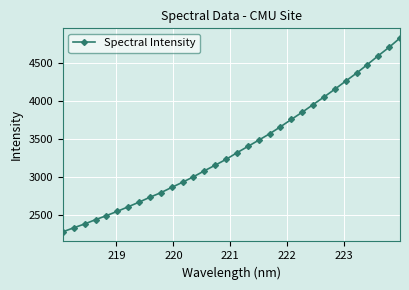

What is the difference between the maximum and minimum values?

2542.0